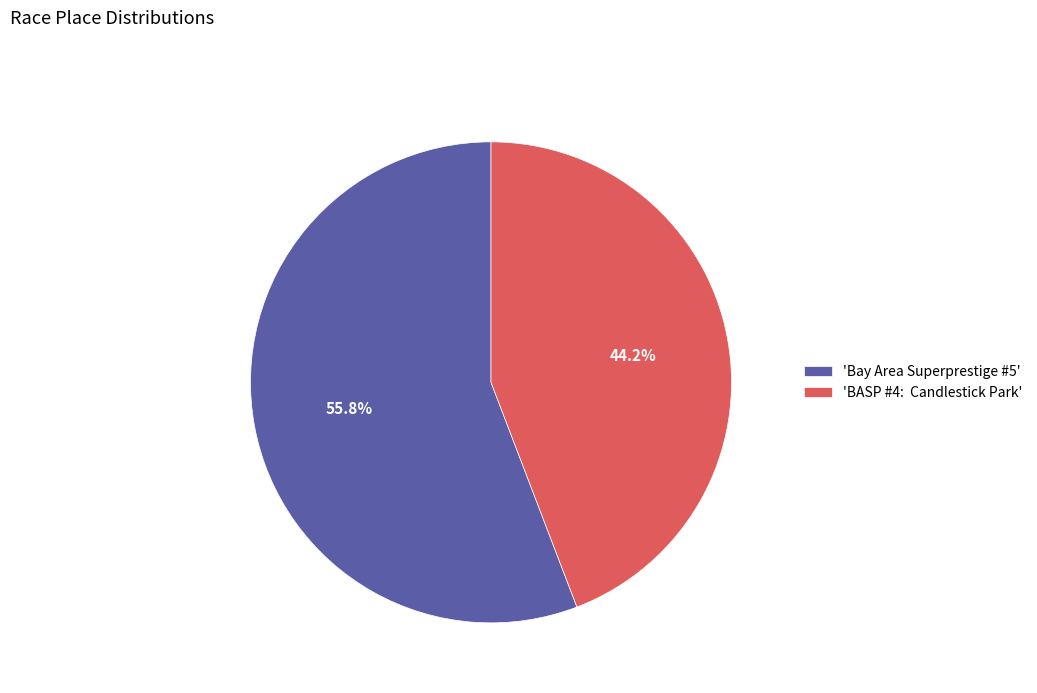

Which slice is the largest?

'Bay Area Superprestige #5'